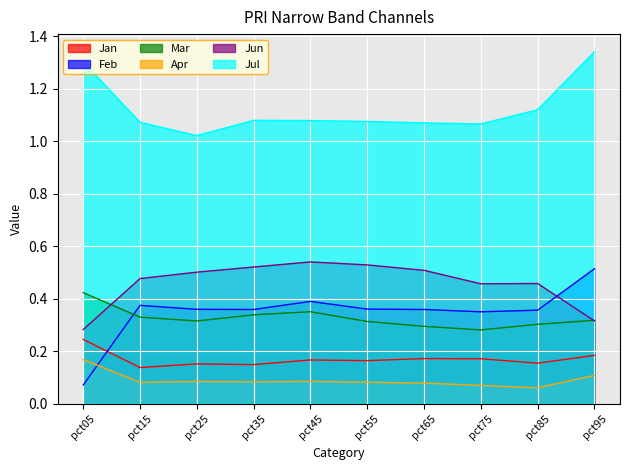

How many Apr values are between 0 and 1?

10